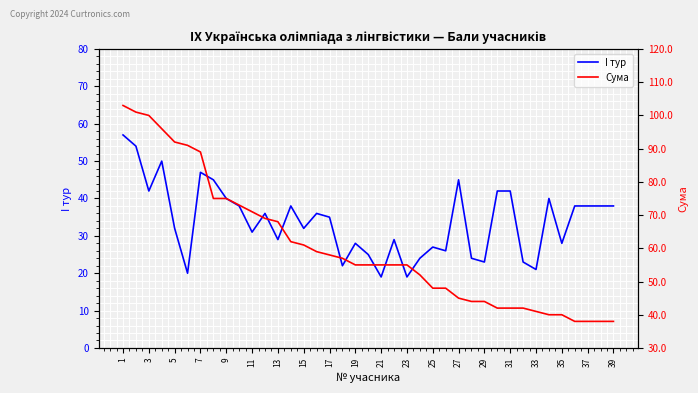

How many lines are shown in the chart?

2